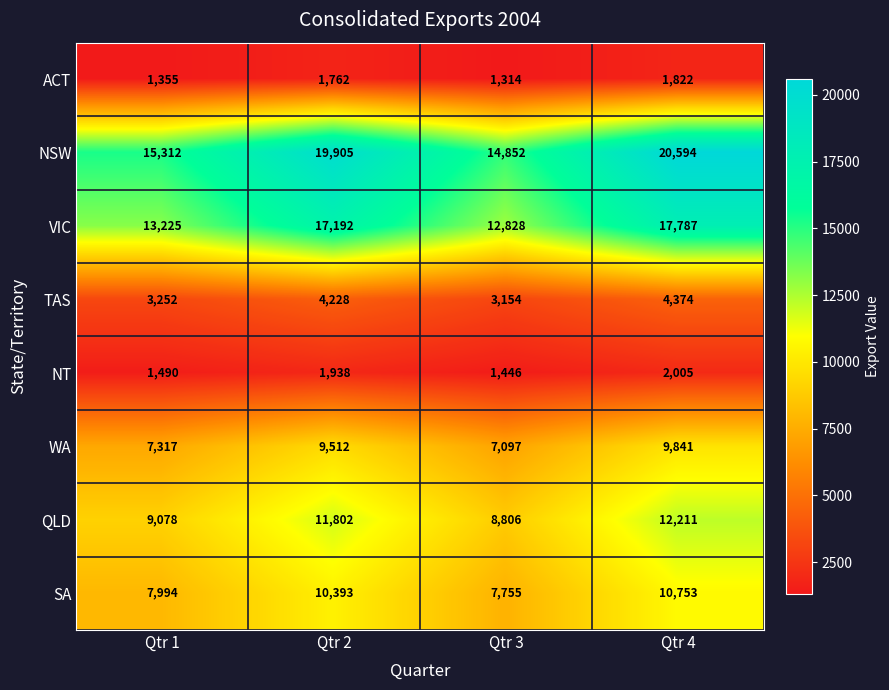

What is the difference between the maximum and minimum values in the ACT series?

508